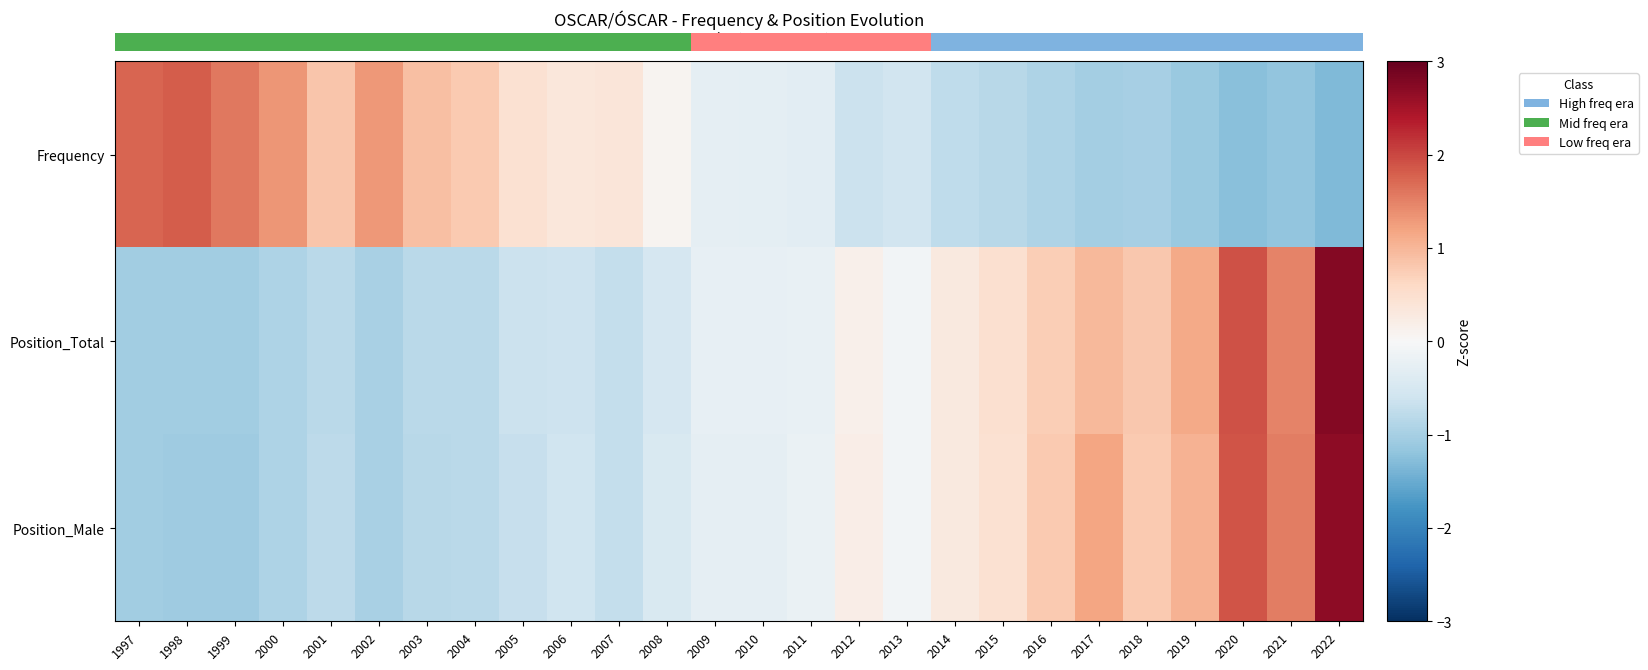

Between 2017 and 2015, which is larger?

2015